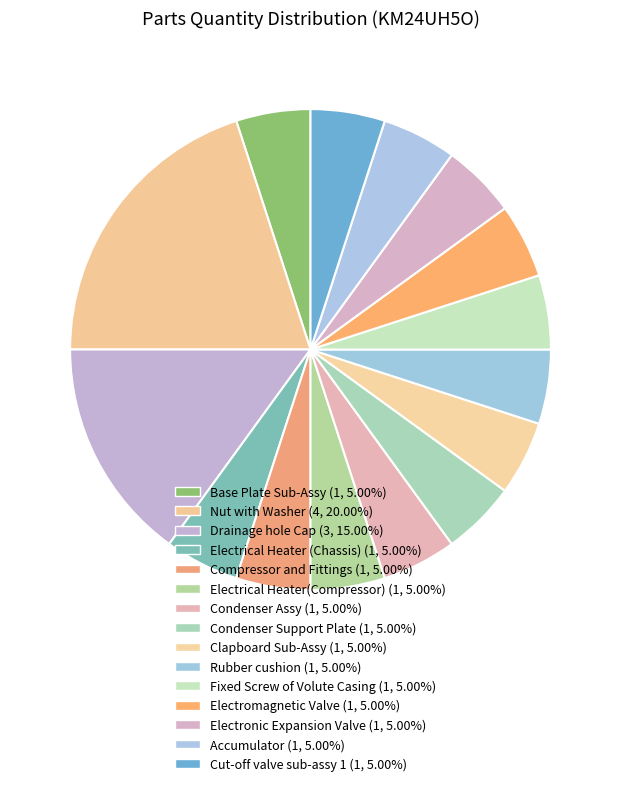

How many slices are in this pie chart?

15